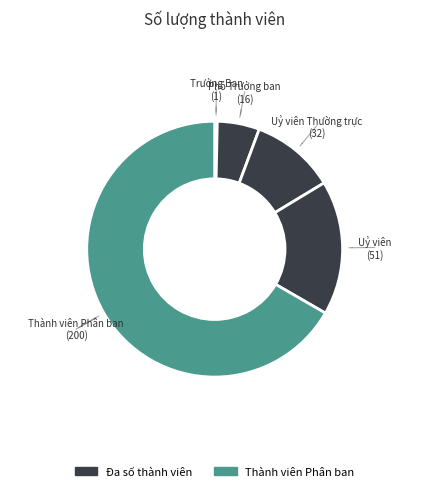

Which category has the biggest portion of the pie?

Thành viên Phân ban